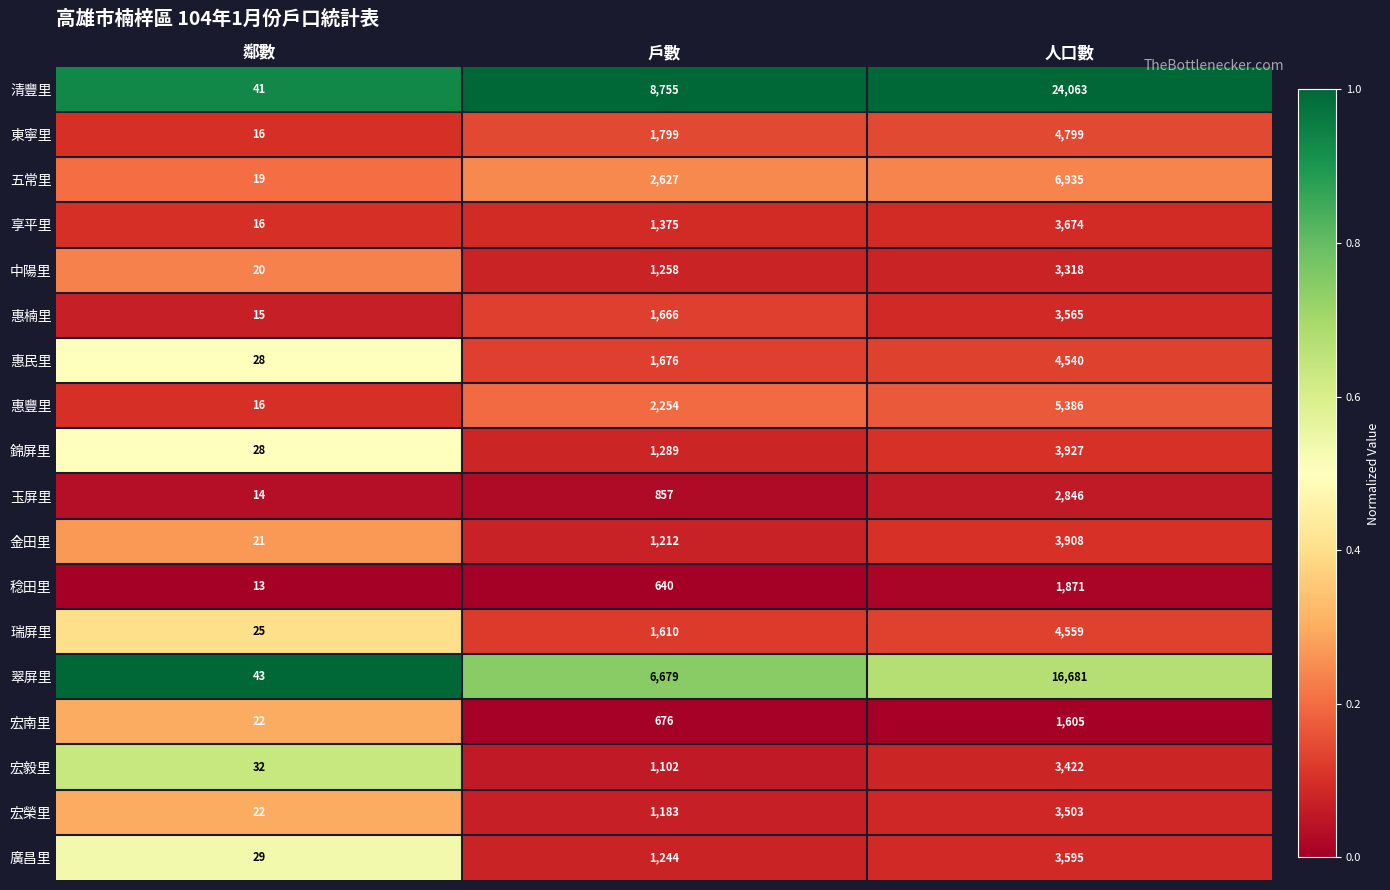

How many values in the 金田里 series are below 1212?

1